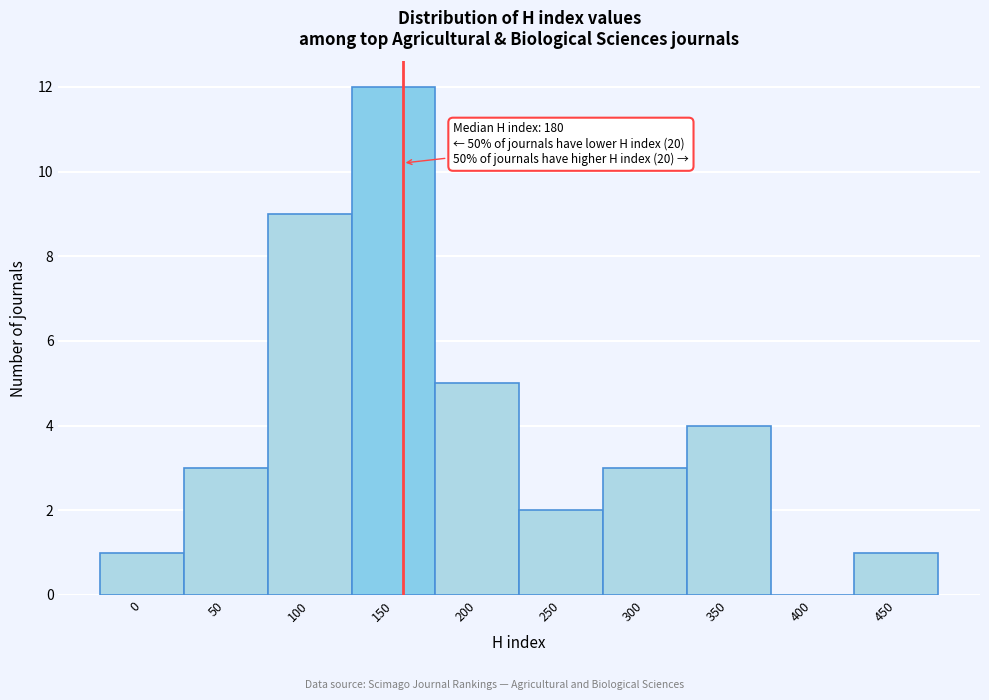

Reading left to right, what are all the values shown in this chart?

0=1	50=3	100=9	150=12	200=5	250=2	300=3	350=4	400=0	450=1